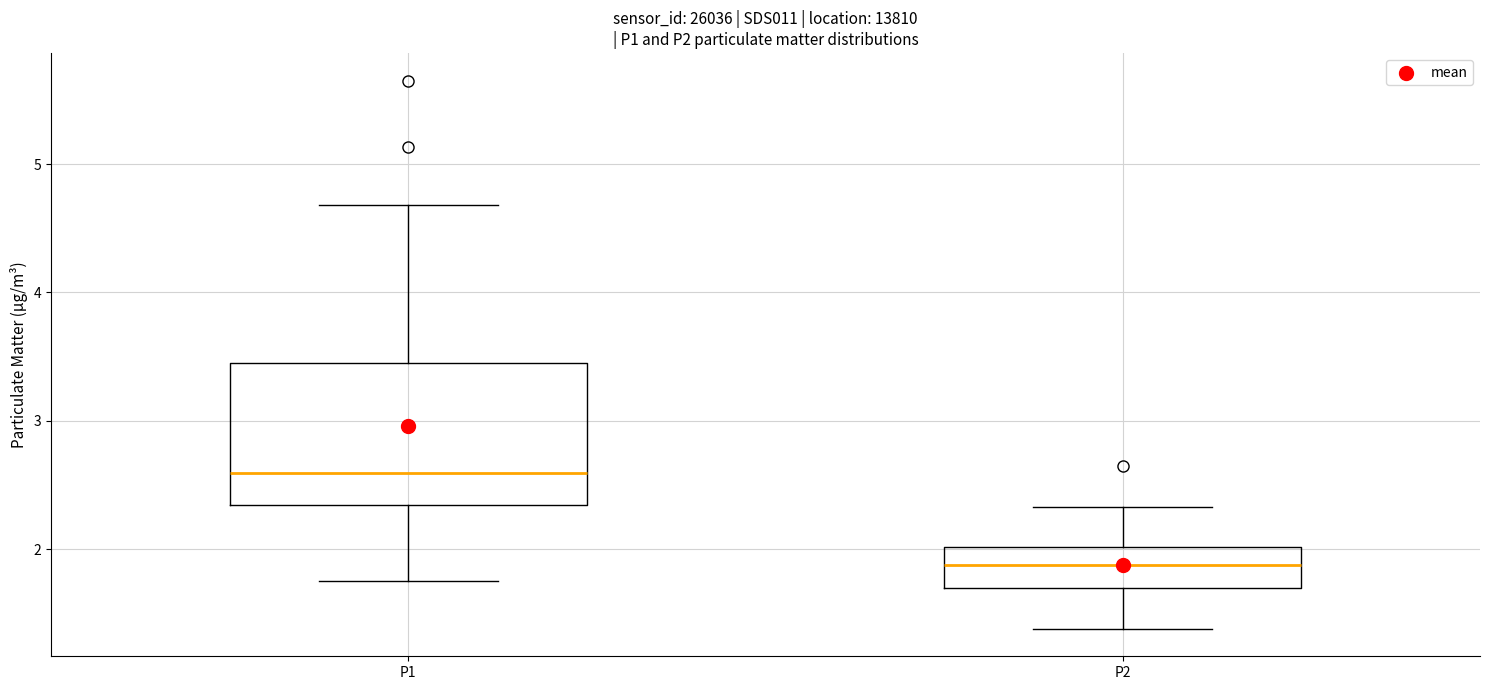

Where does the upper whisker of the box for P1 end on the y-axis? The values are not printed on the chart, so give them approximately, as read against the axis.

4.7